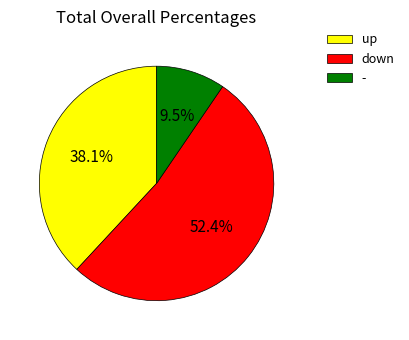

Which has a higher value, up or -?

up